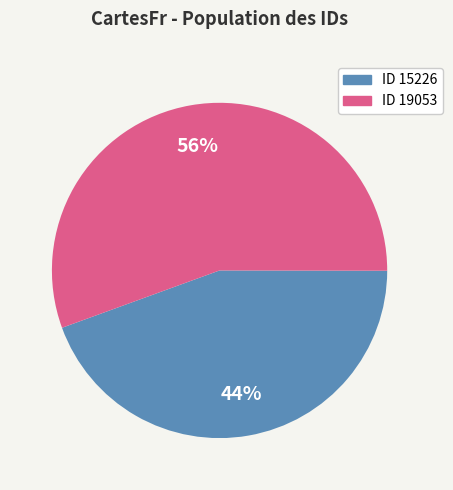

What is the majority slice?

ID 19053